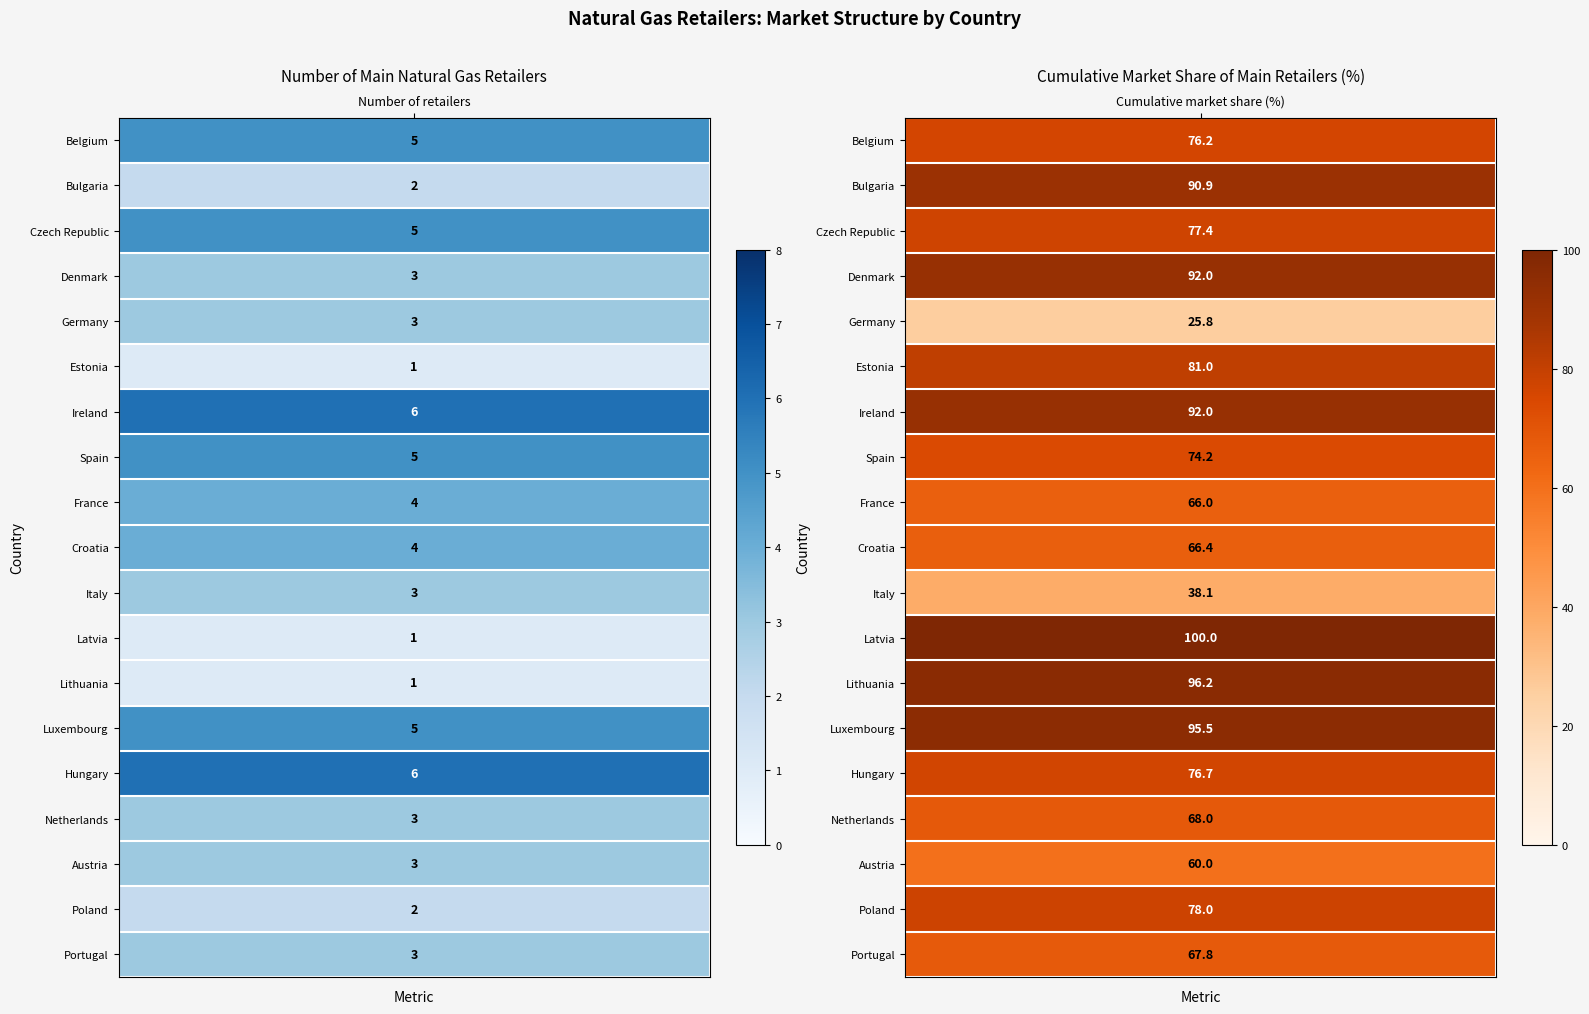

Which series has the largest total across all categories?

Latvia